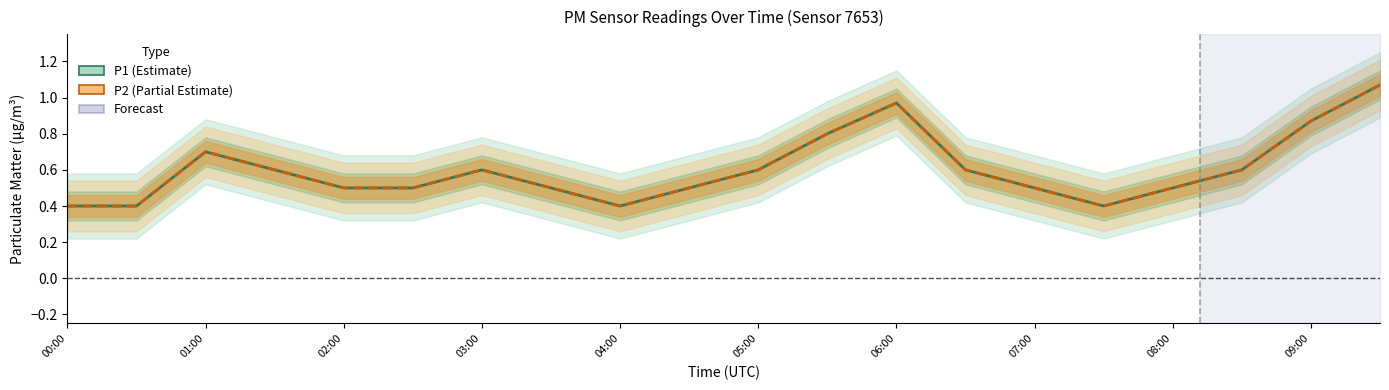

Where is P2 nearest to the value 0?

00:00